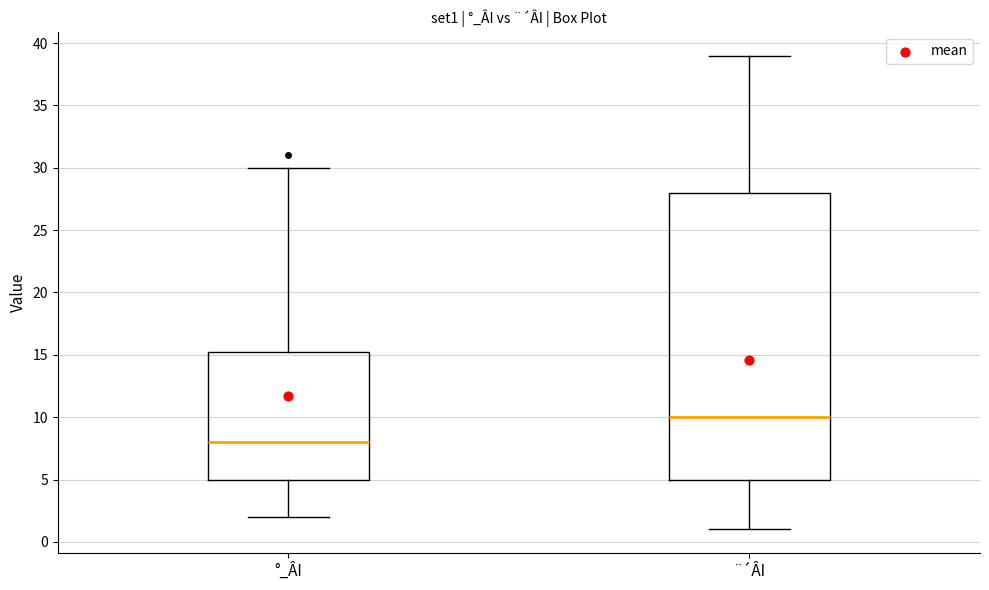

Where is the upper edge of the box for ¨´ÂI on the y-axis? The values are not printed on the chart, so give them approximately, as read against the axis.

28.0